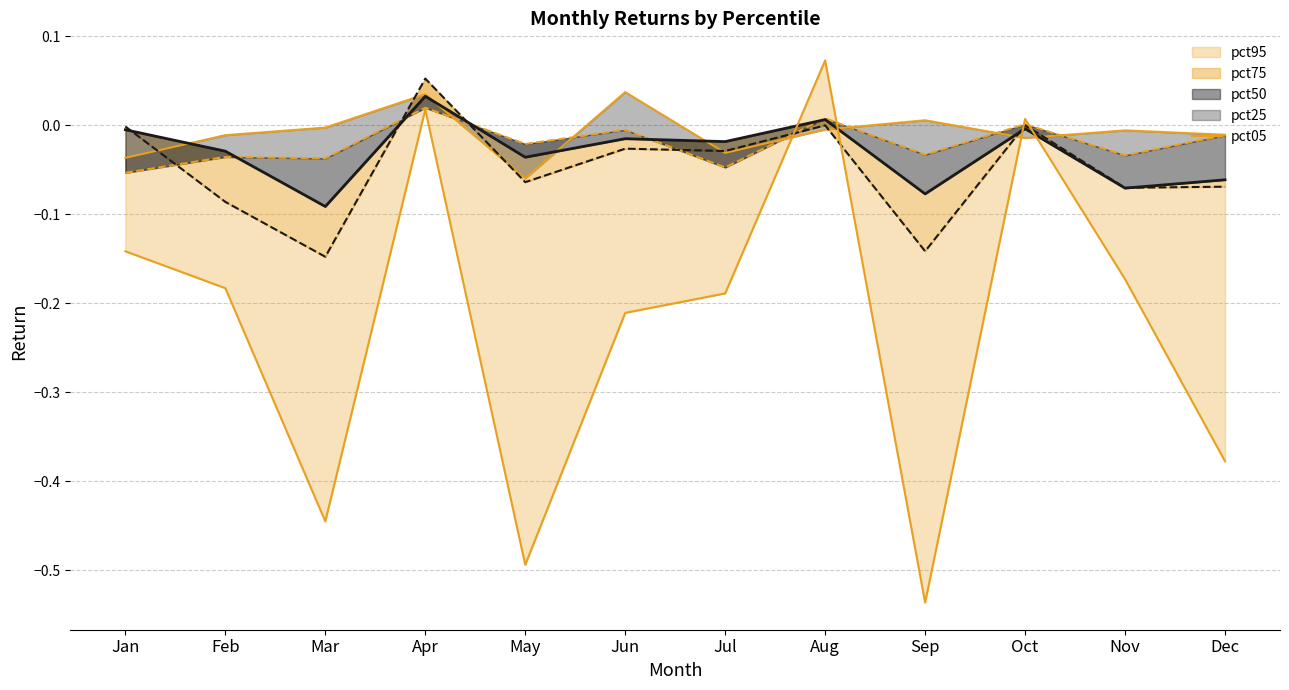

How many values are above zero?

3